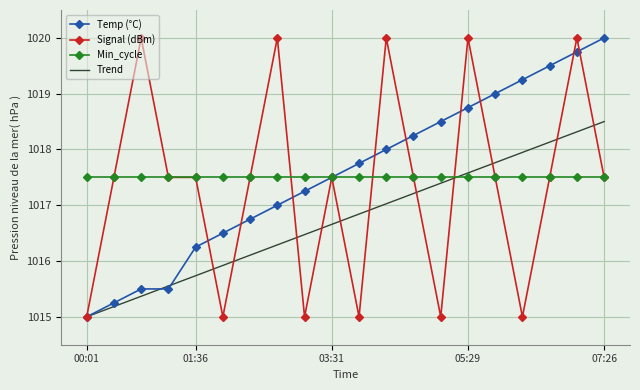

What is the maximum value for Temp (°C)?

1020.0